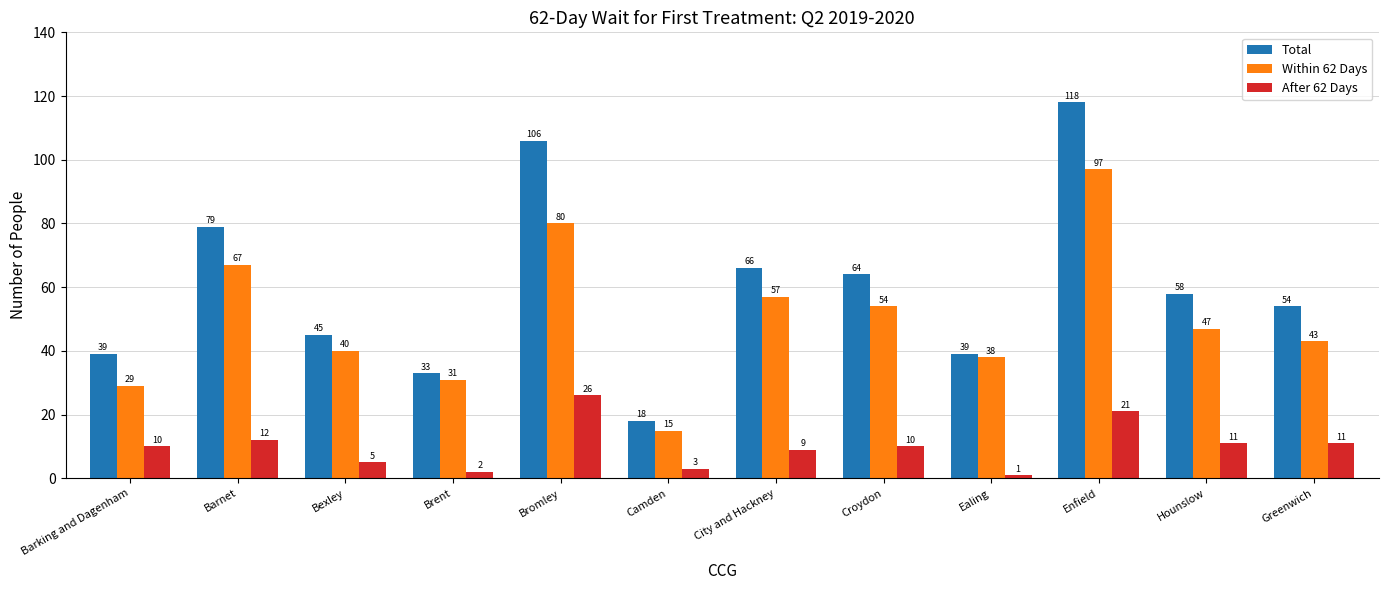

How many series are shown in this chart?

3